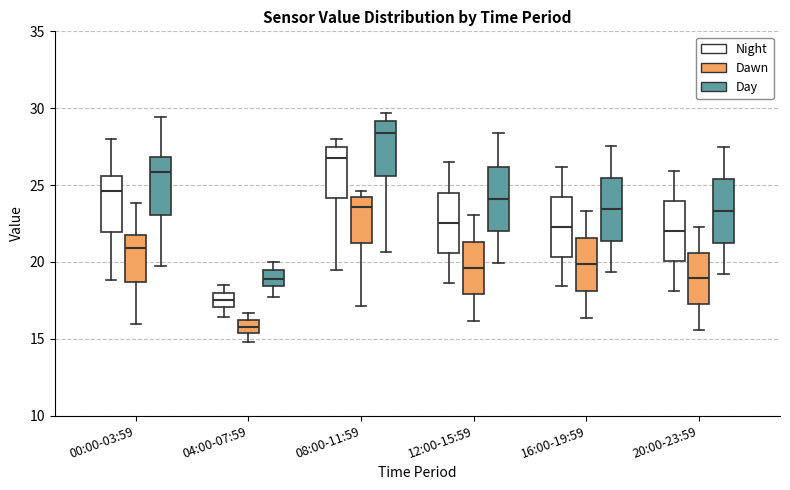

Where does the upper whisker of the box for 20:00-23:59 (Day) end on the y-axis? The values are not printed on the chart, so give them approximately, as read against the axis.

27.5